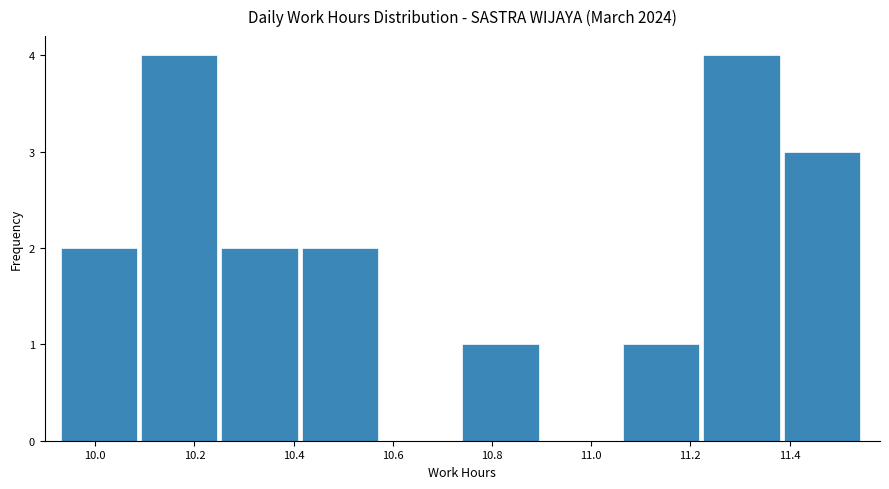

Reading left to right, transcribe this chart: for each bar, give the range it covers on the x-axis and its height. Neither the bar edges nor the heights are printed on the chart, so give them approximately, as read against the axes.

9.930 to 10.092: 2
10.092 to 10.254: 4
10.254 to 10.416: 2
10.416 to 10.578: 2
10.578 to 10.740: 0
10.740 to 10.902: 1
10.902 to 11.064: 0
11.064 to 11.226: 1
11.226 to 11.388: 4
11.388 to 11.550: 3